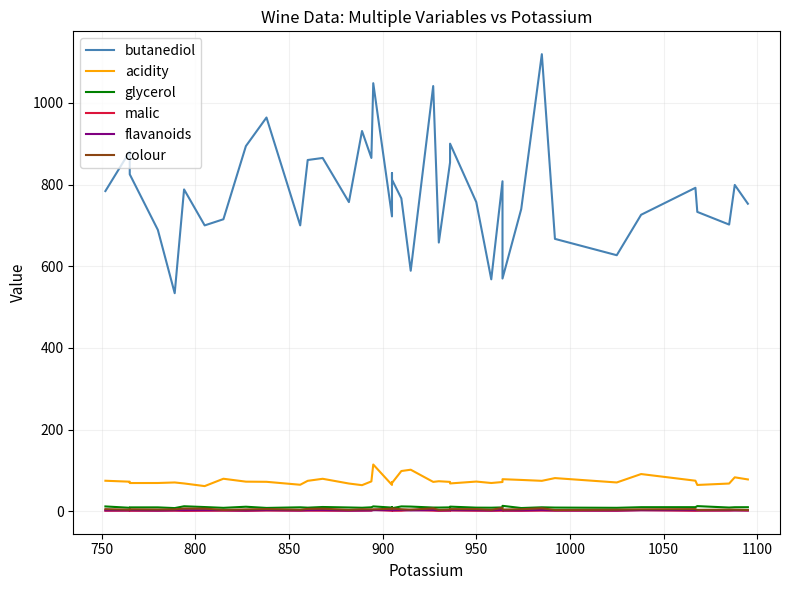

List the series in order of their peak value, highest first.

butanediol, acidity, glycerol, colour, malic, flavanoids